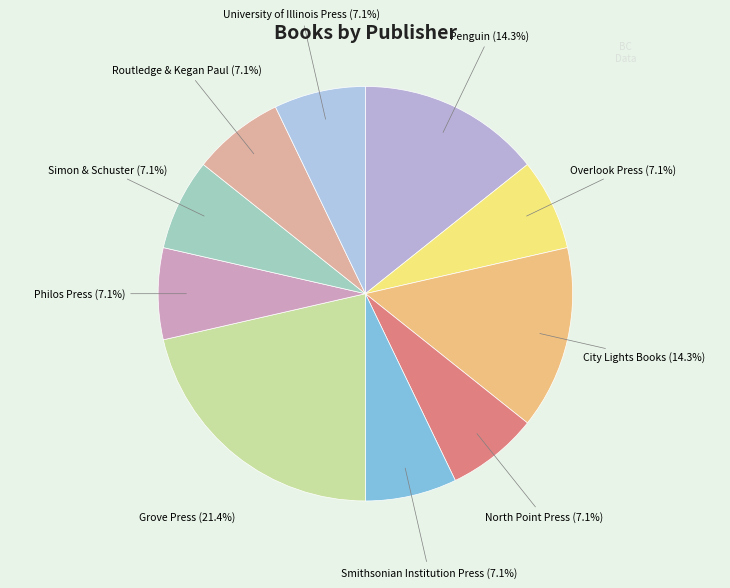

How many segments does this pie chart have?

10